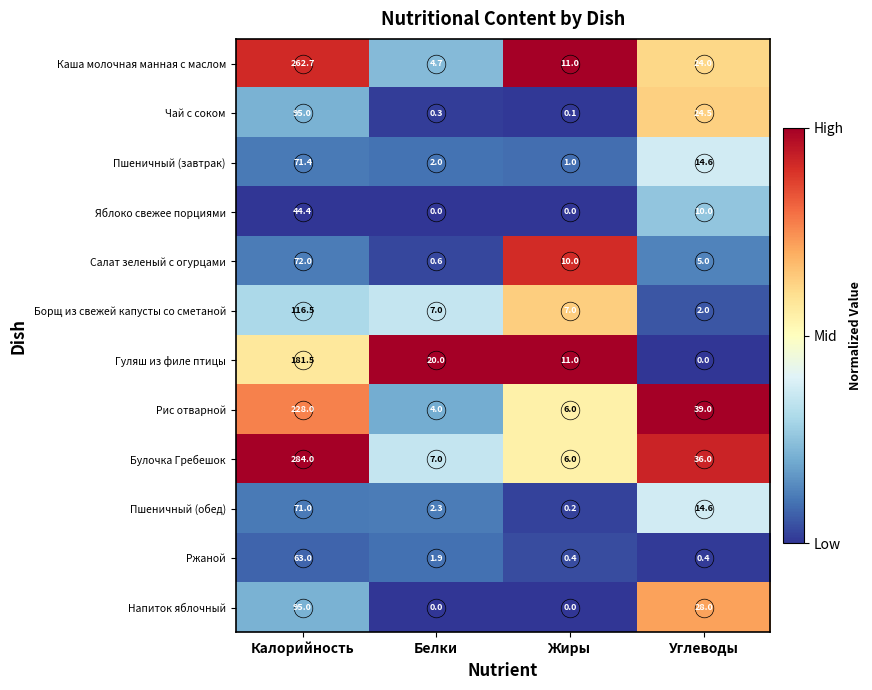

How many categories are shown in the chart?

4